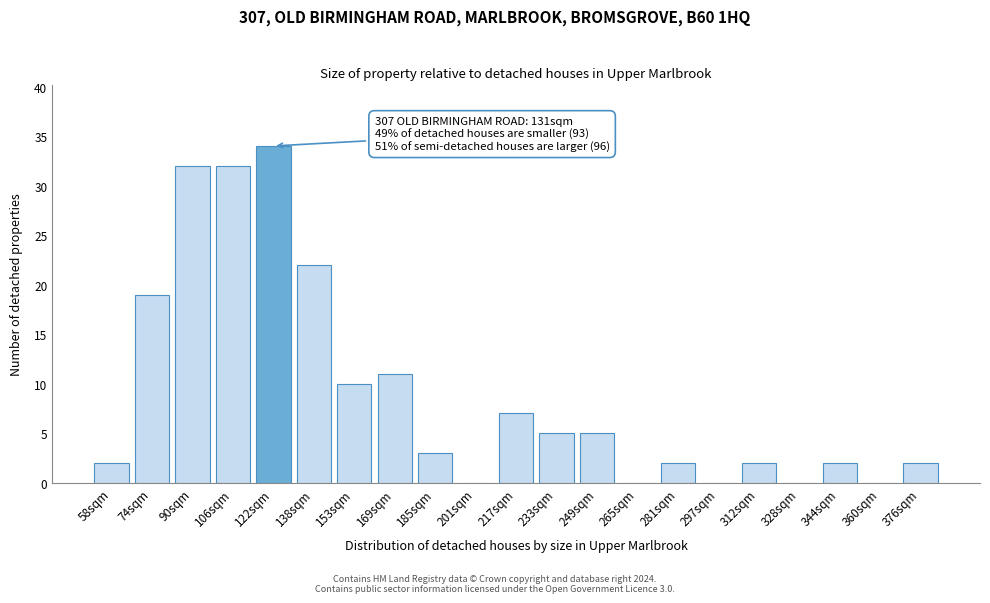

Reading right to left, transcribe all the data shown in this chart.

376sqm=2	360sqm=0	344sqm=2	328sqm=0	312sqm=2	297sqm=0	281sqm=2	265sqm=0	249sqm=5	233sqm=5	217sqm=7	201sqm=0	185sqm=3	169sqm=11	153sqm=10	138sqm=22	122sqm=34	106sqm=32	90sqm=32	74sqm=19	58sqm=2